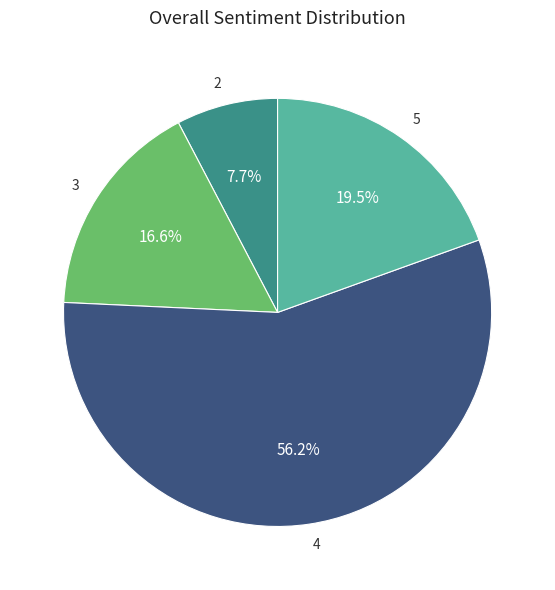

What is the smallest slice in the pie chart?

2